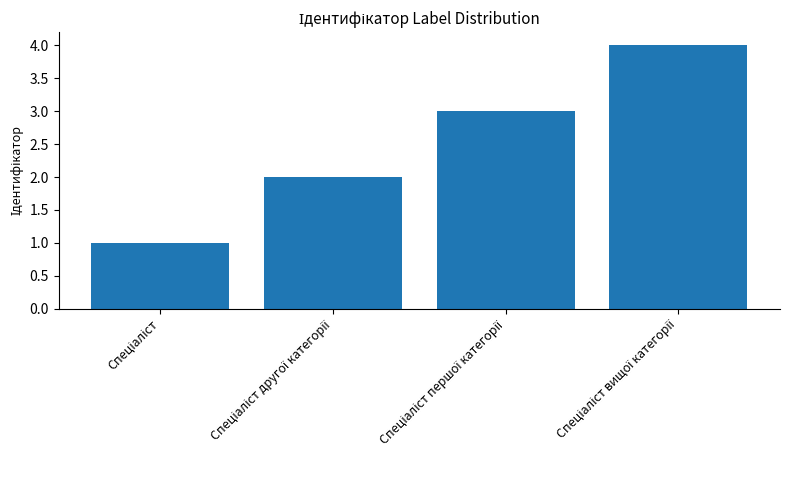

What is the sum of all values?

10